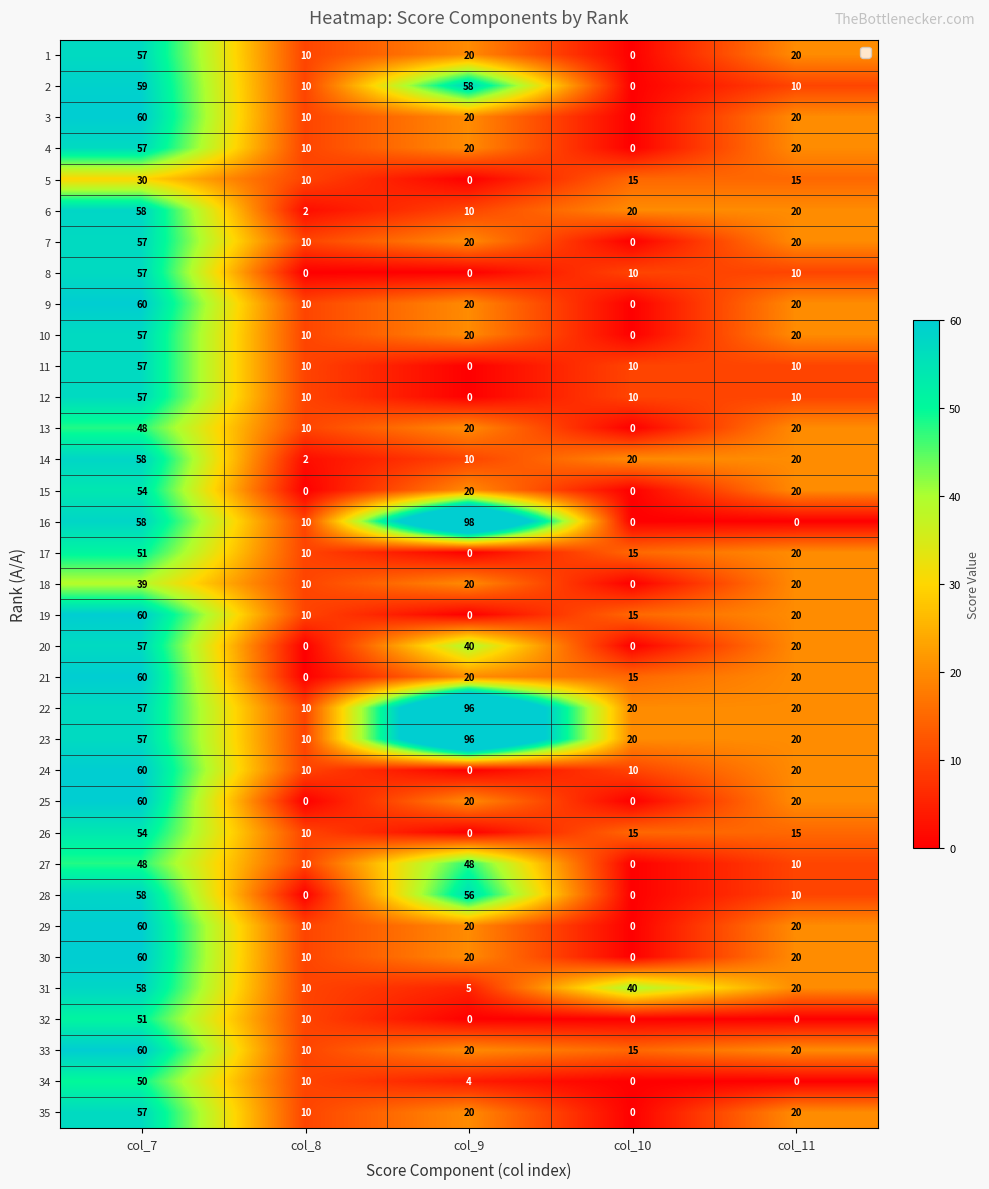

Is it true that 32 equals 28 at col_11?

False